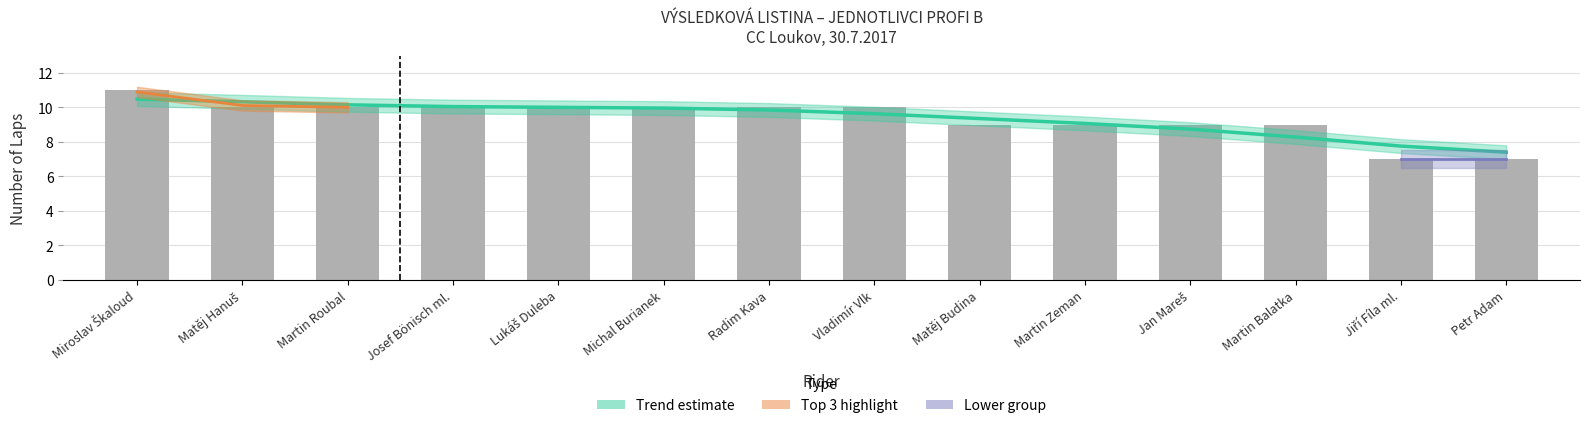

Rank the categories by value from lowest to highest.

Jiří Fíla ml., Petr Adam, Matěj Budina, Martin Zeman, Jan Mareš, Martin Balatka, Matěj Hanuš, Martin Roubal, Josef Bönisch ml., Lukáš Duleba, Michal Burianek, Radim Kava, Vladimír Vlk, Miroslav Škaloud